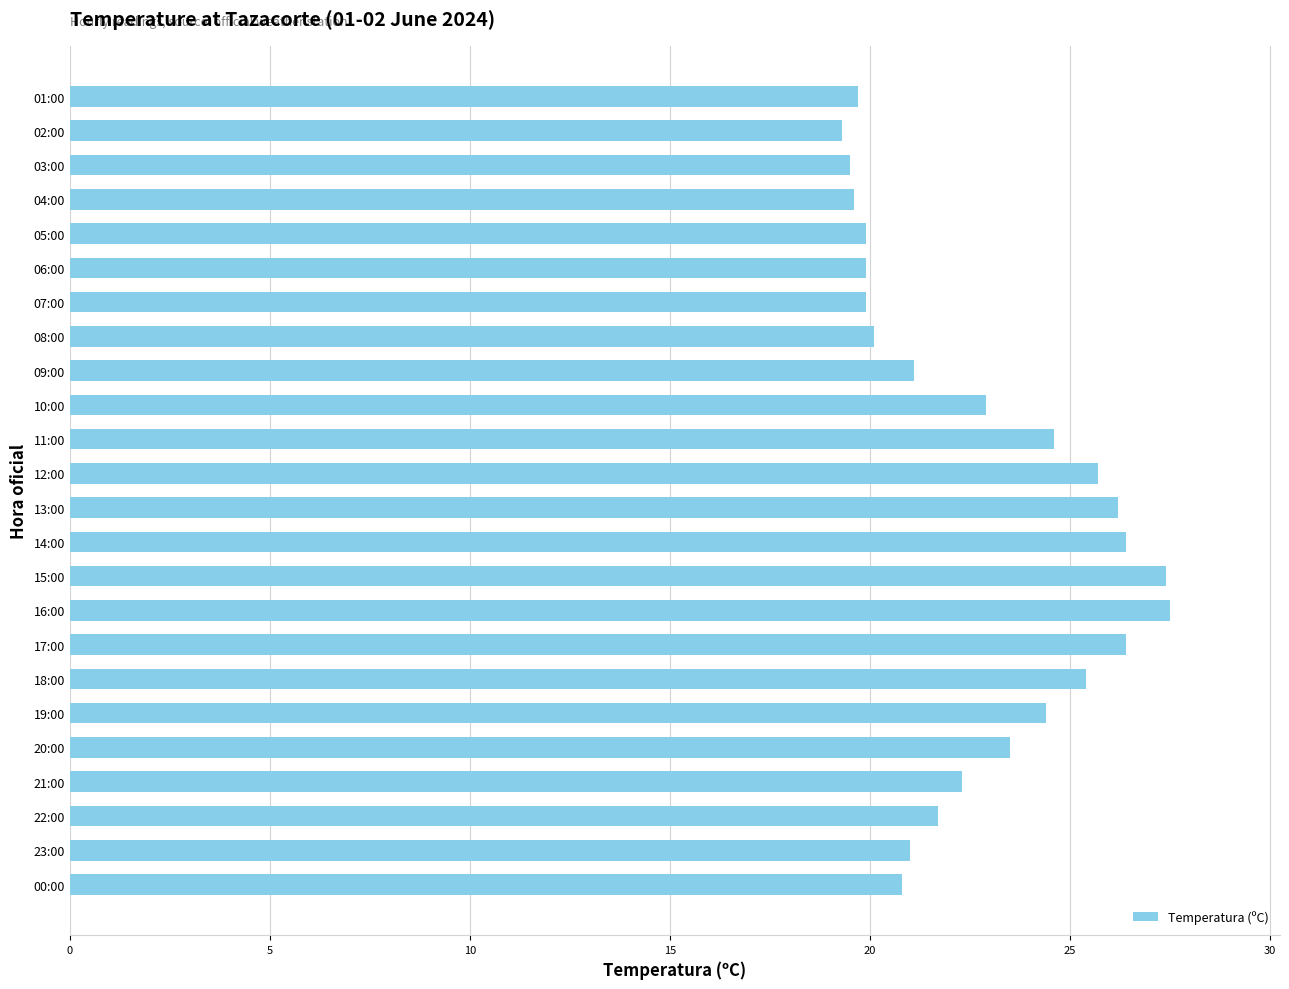

What is the sum of all values?

545.2